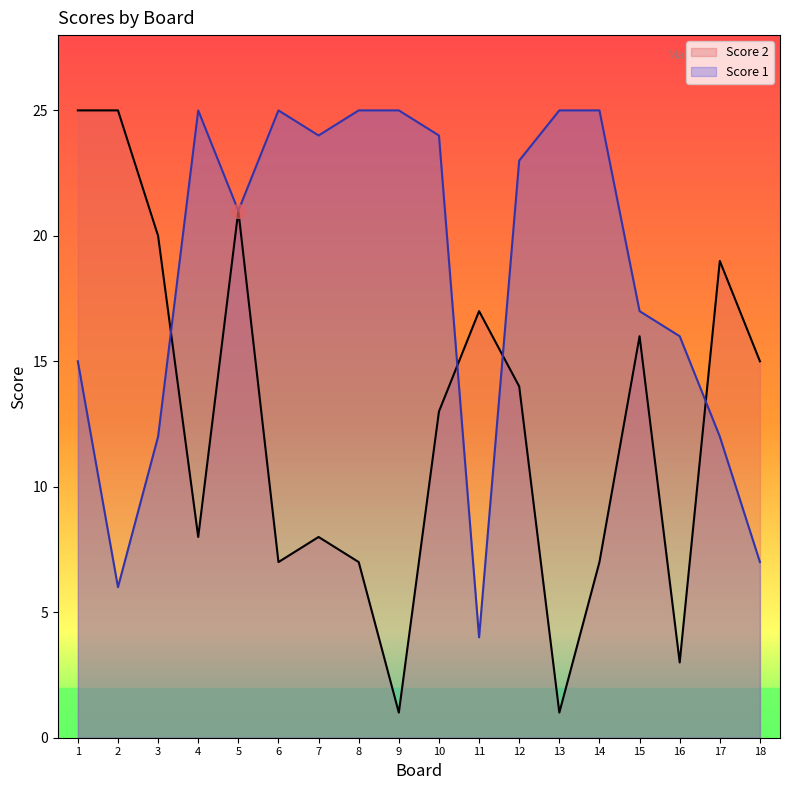

Which series ends up on top after the final intersection of Score 1 and Score 2?

Score 2